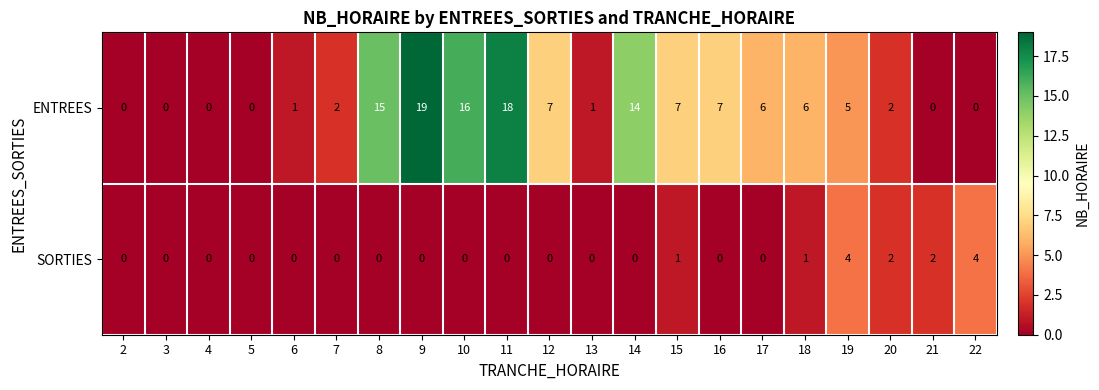

How many data points in SORTIES are above 0?

6